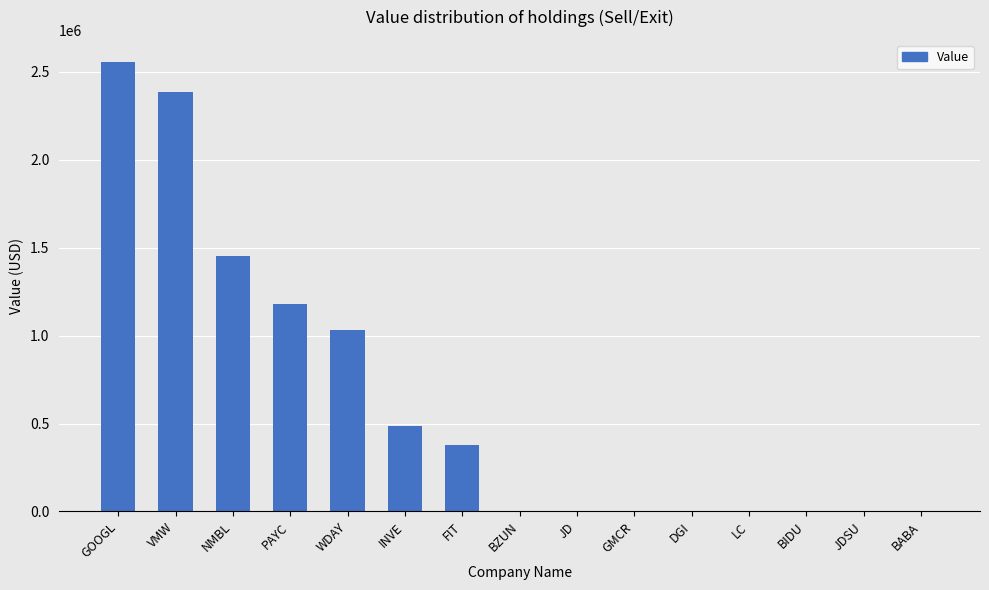

How many values exceed 0?

7